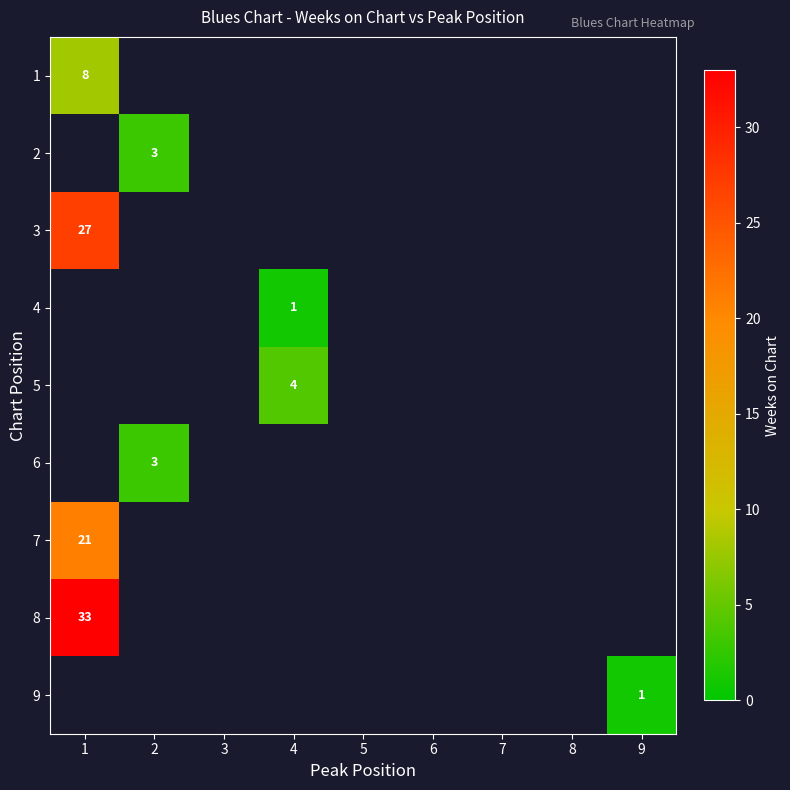

True or false: 7 has a value of 21 at 1.

True